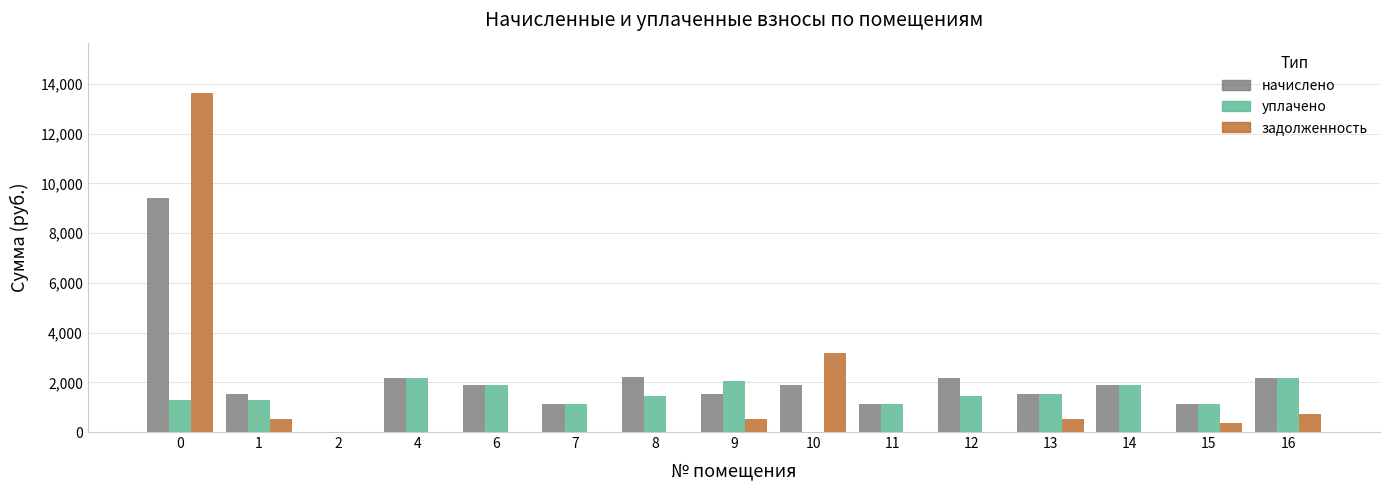

What is the highest value of the задолженность series?

13619.7